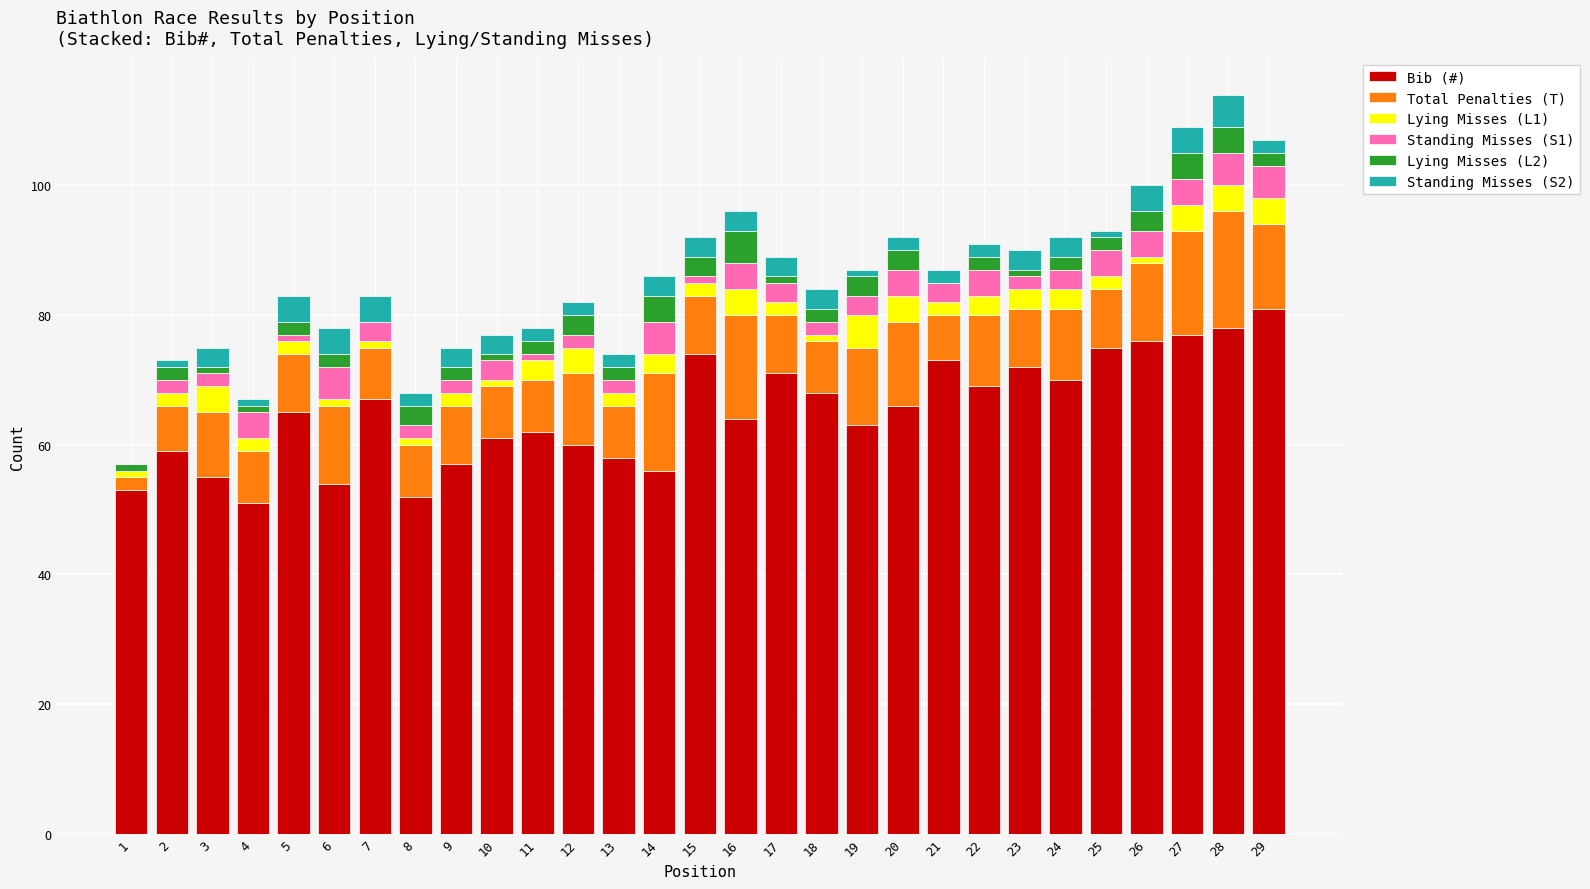

At which label does Bib (#) reach its peak?

29